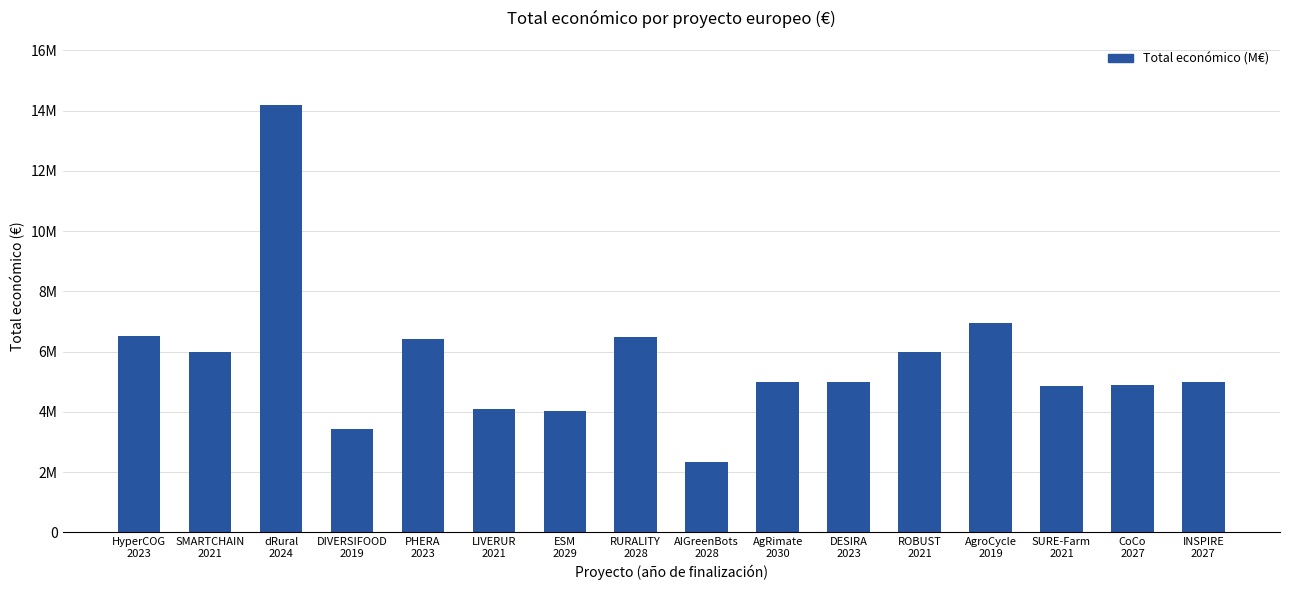

Does the chart contain stacked bars?

No